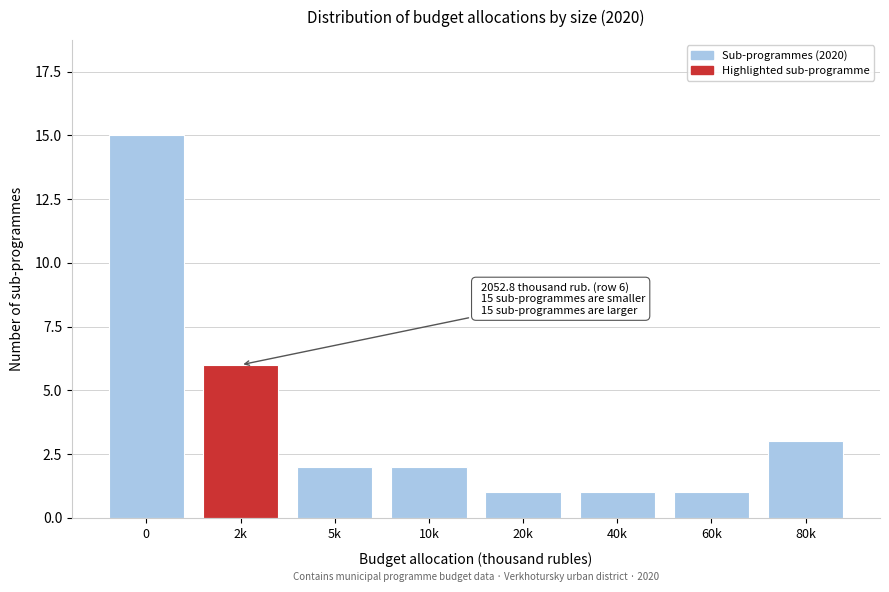

Reading right to left, what are all the values shown in this chart?

80k=3	60k=1	40k=1	20k=1	10k=2	5k=2	2k=6	0=15